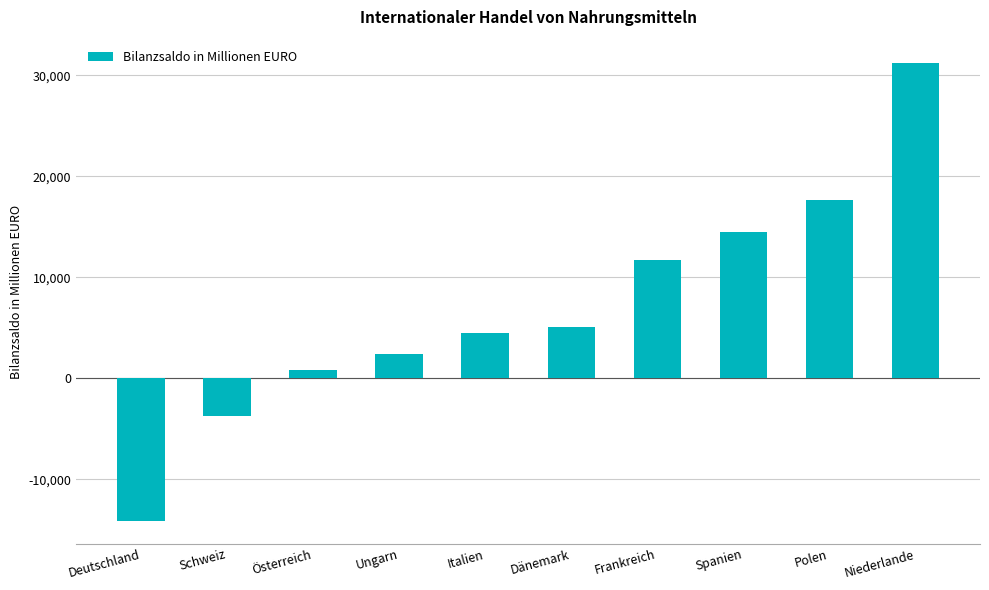

Reading left to right, what are all the values shown in this chart?

Deutschland=-14109.3	Schweiz=-3786.2	Österreich=861.6	Ungarn=2381.8	Italien=4504.3	Dänemark=5126.5	Frankreich=11676.5	Spanien=14474.8	Polen=17708.7	Niederlande=31280.7